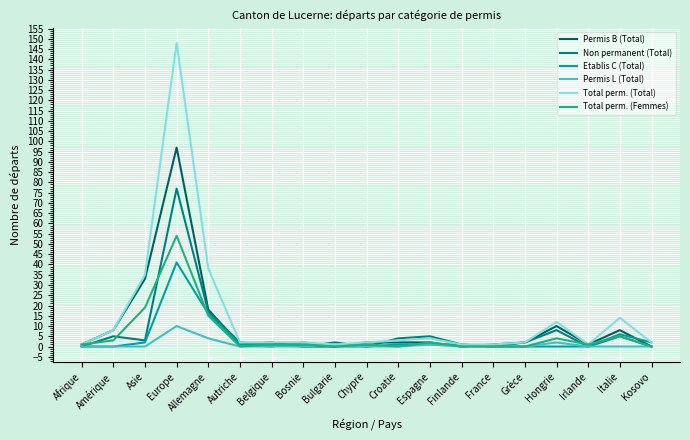

What is the approximate value of Total perm. (Total) at Allemagne, to the nearest 50?

50